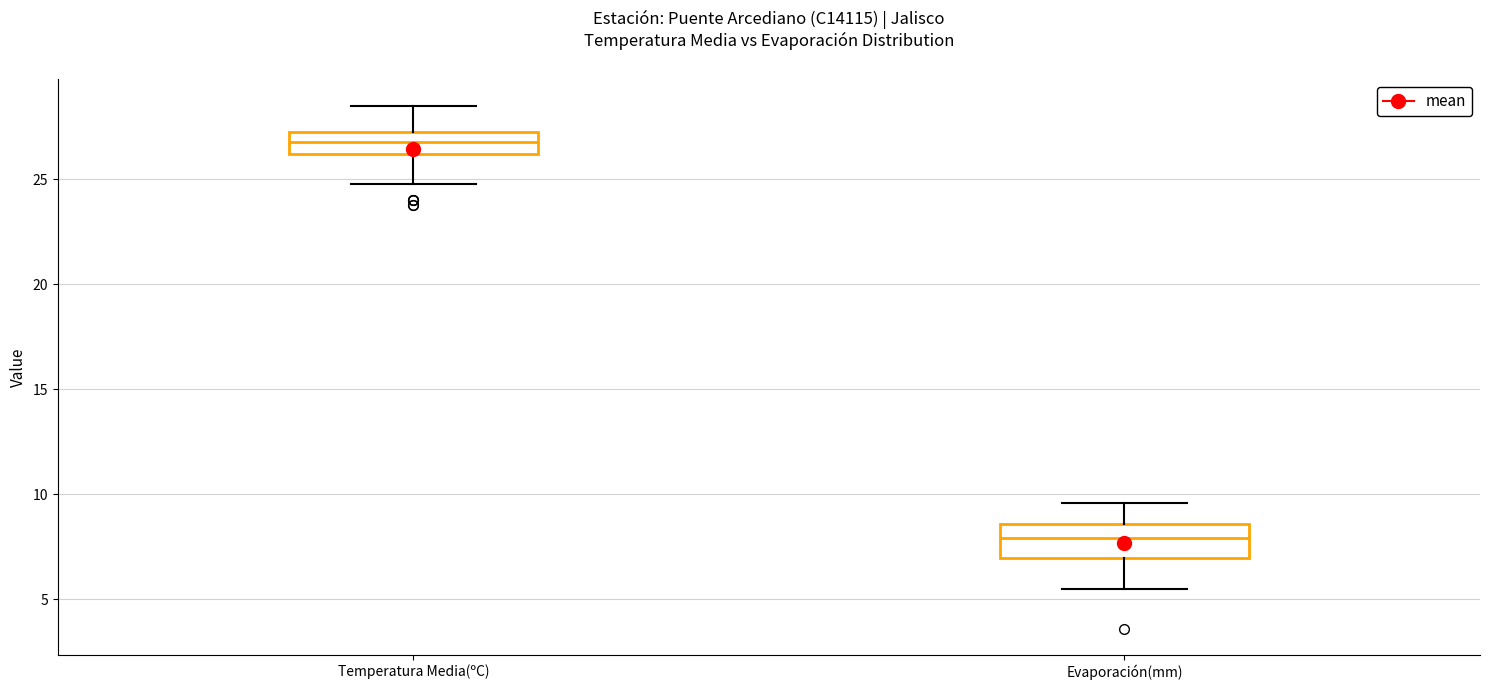

Which box has the lowest median line?

Evaporación(mm)